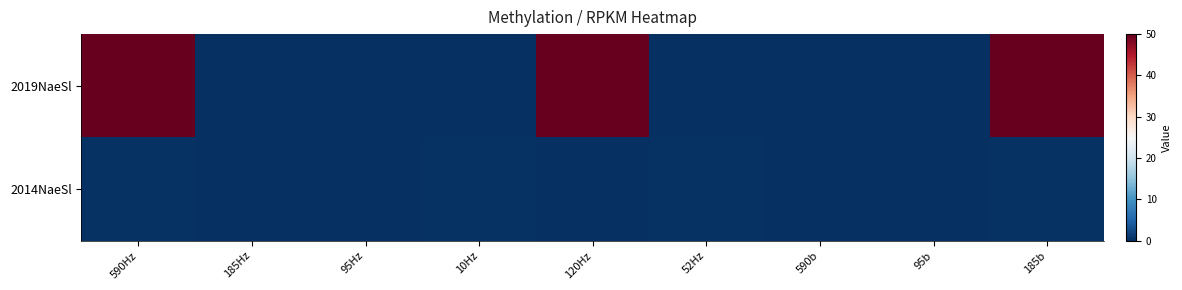

At 10Hz, list the series in order from largest to smallest.

2014NaeSl, 2019NaeSl